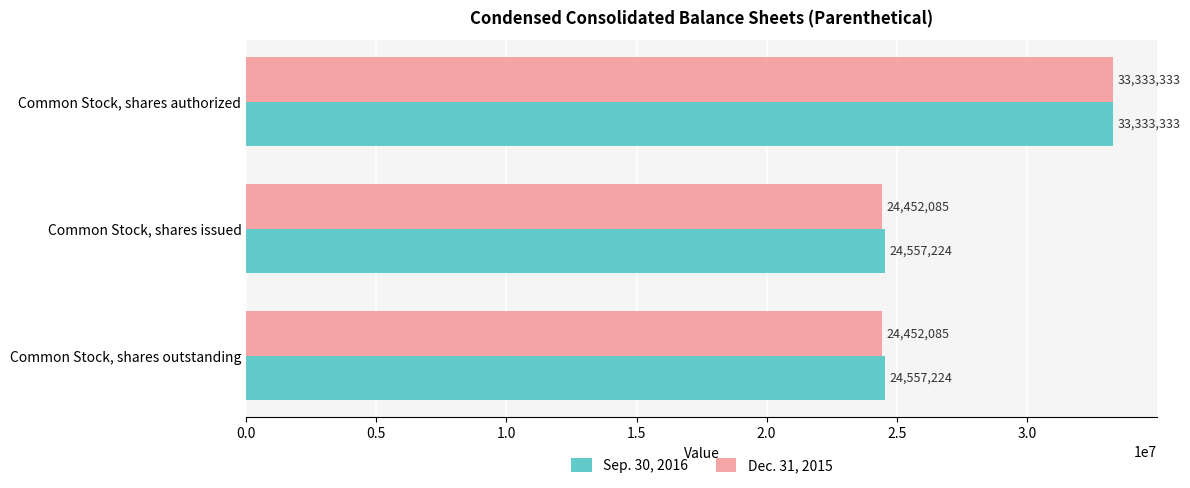

List the series in order of their overall mean, lowest first.

Dec. 31, 2015, Sep. 30, 2016